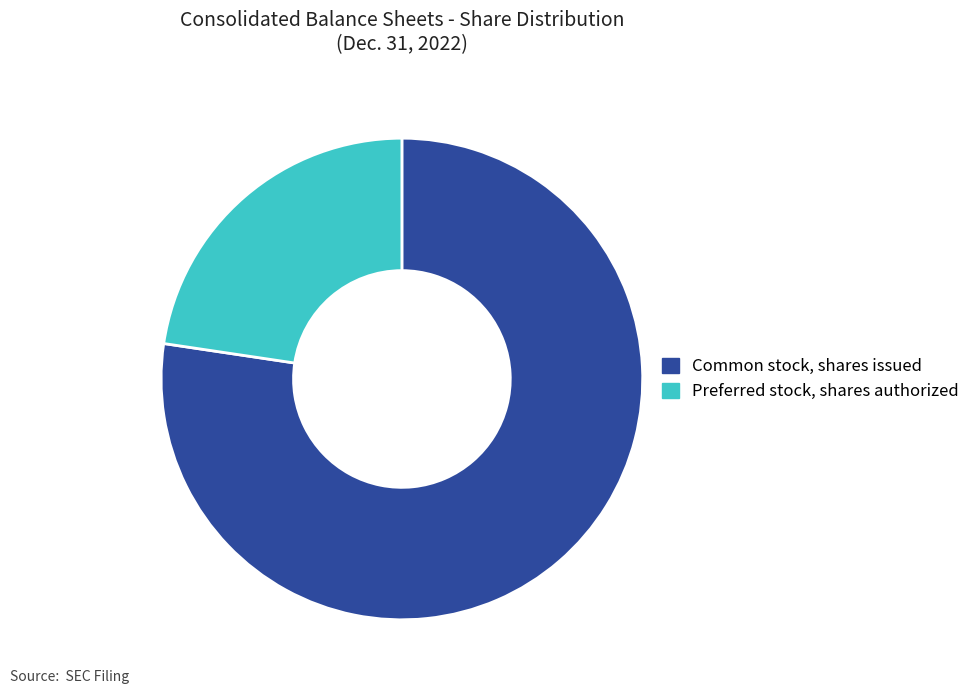

Count the number of slices in the pie.

2